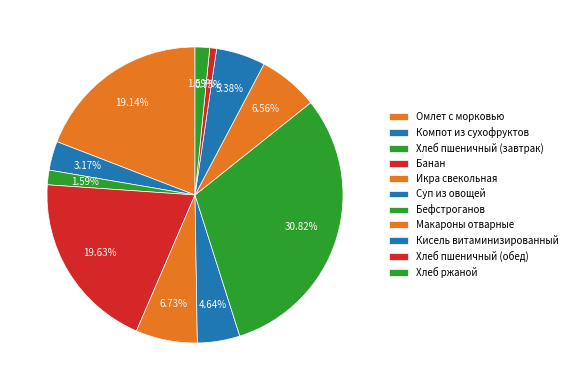

Is there any slice that represents more than half of the pie?

No